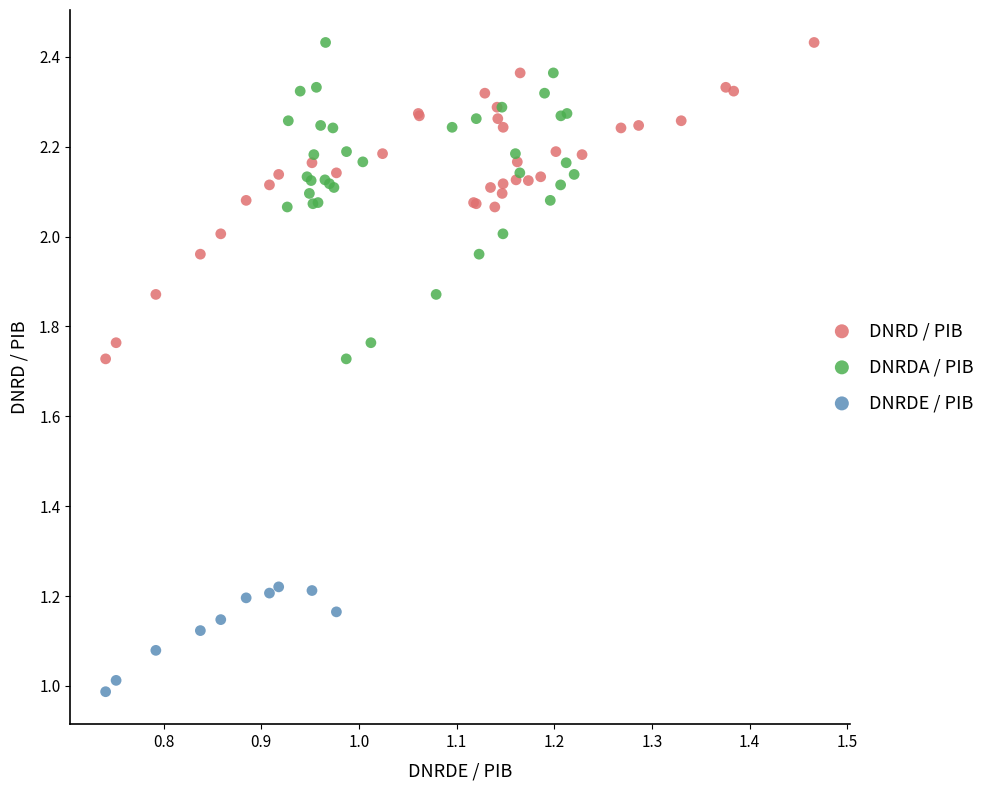

Which series reaches the minimum Y coordinate?

DNRDE / PIB